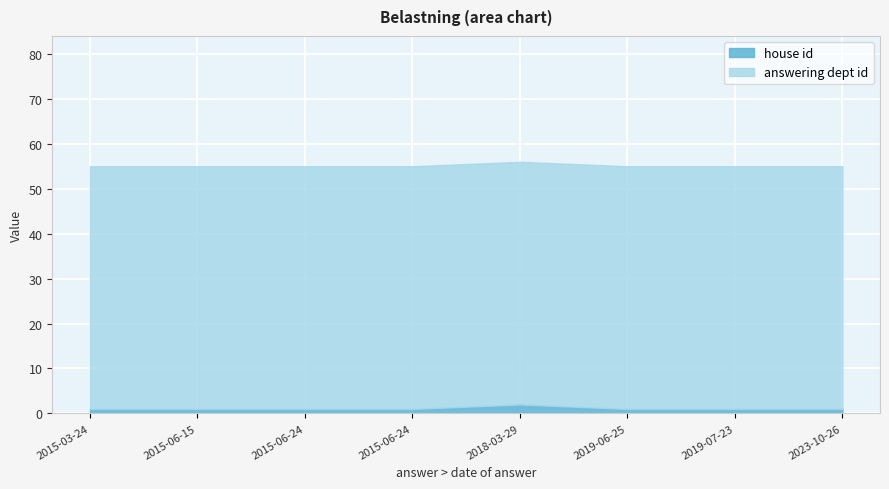

How many values are between 1 and 2?

8